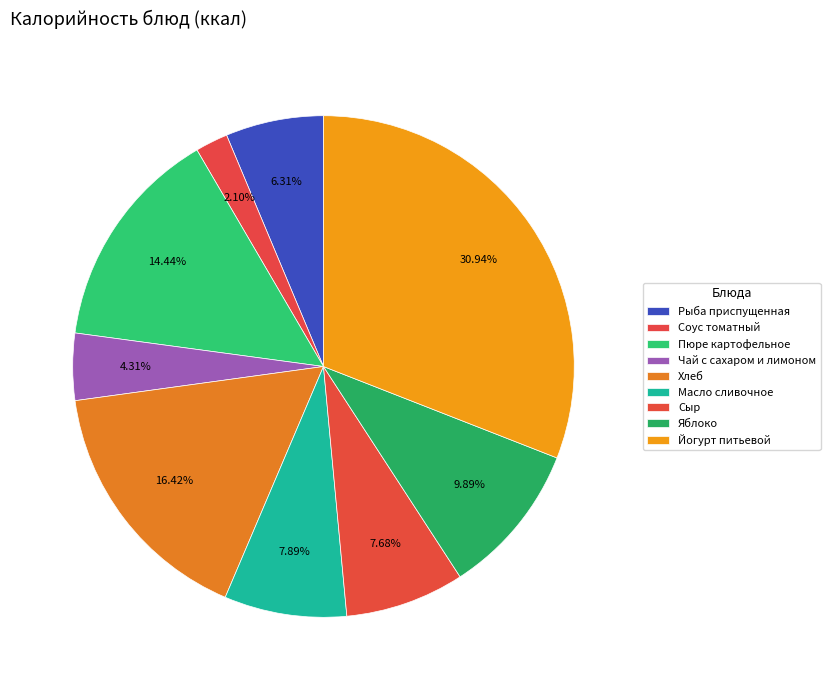

How many slices are in this pie chart?

9